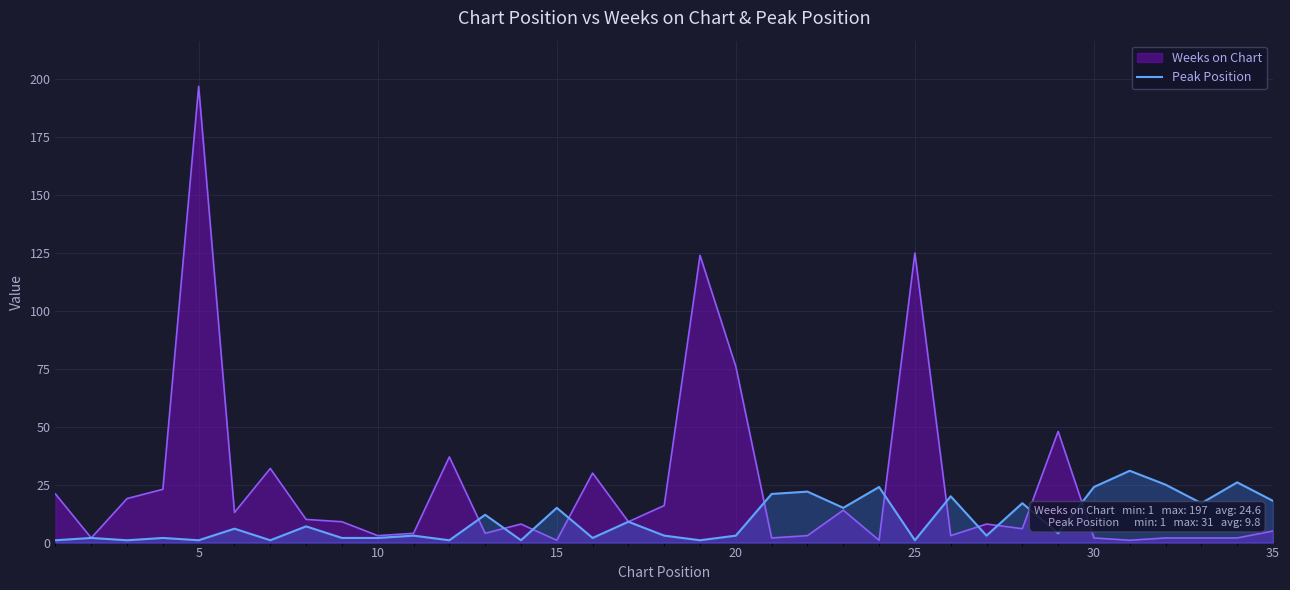

List the series in order of their peak value, lowest first.

Peak Position, Weeks on Chart